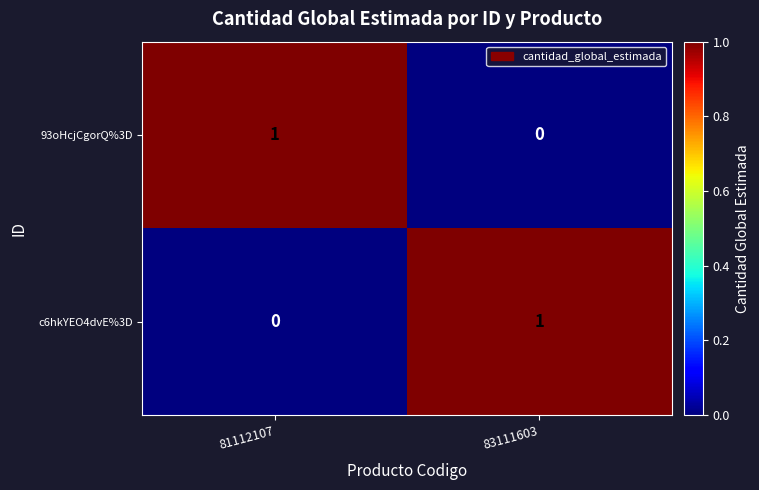

True or false: 93oHcjCgorQ%3D has a value of 0 at 83111603.

True